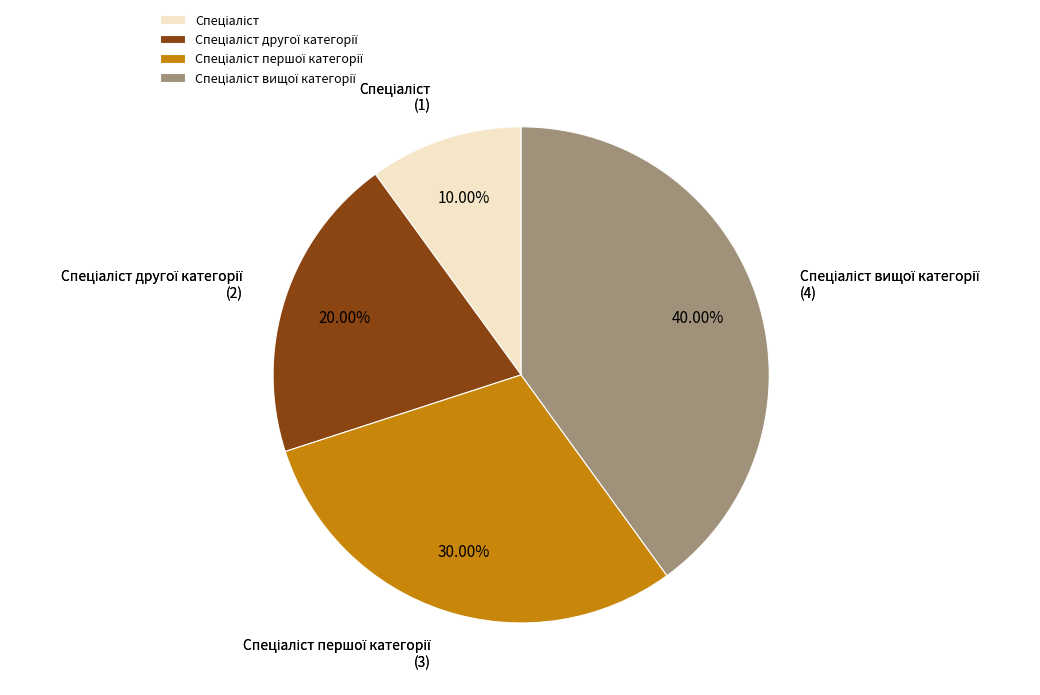

Does any single category account for the majority?

No